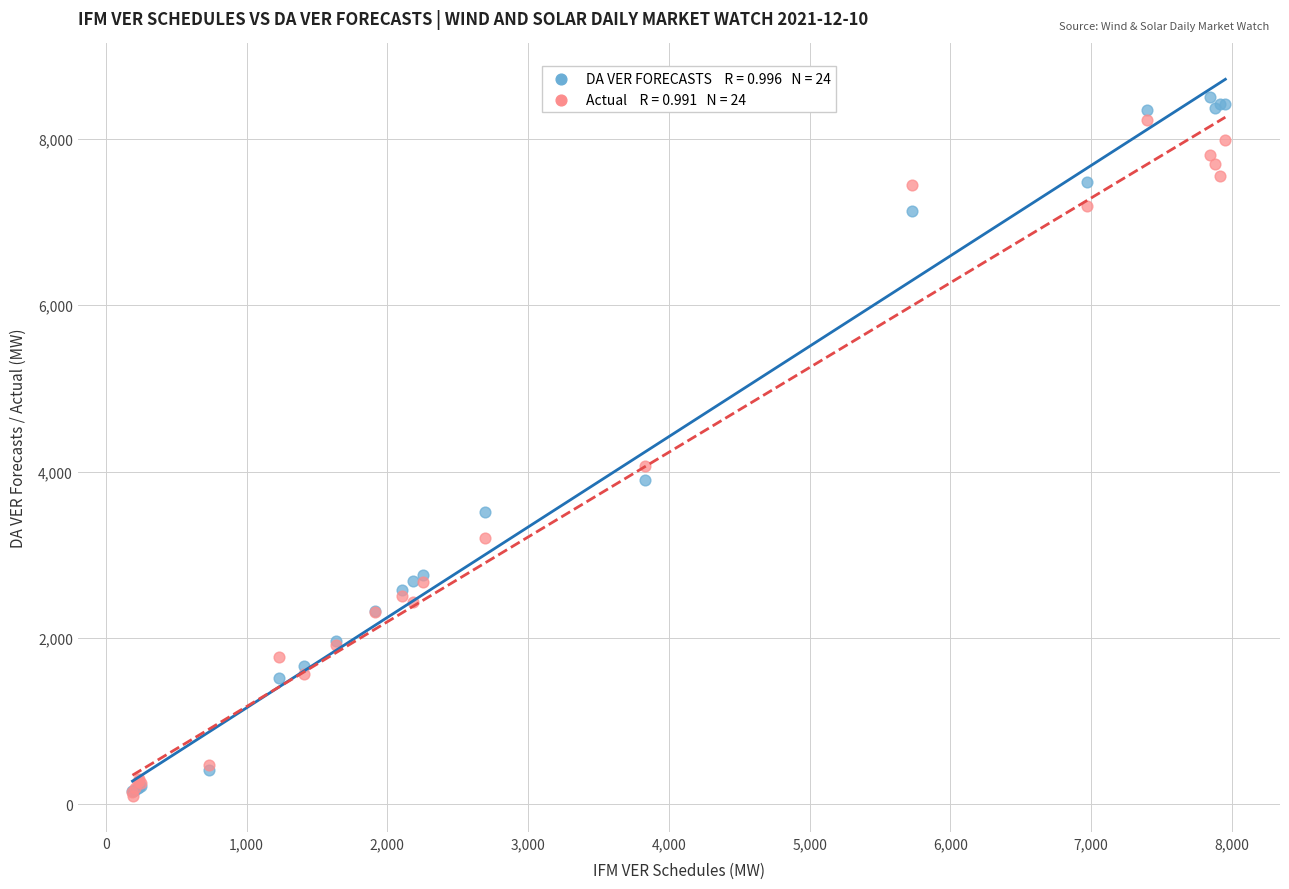

Across all series, what Y value is closest to 4301?

4069.0